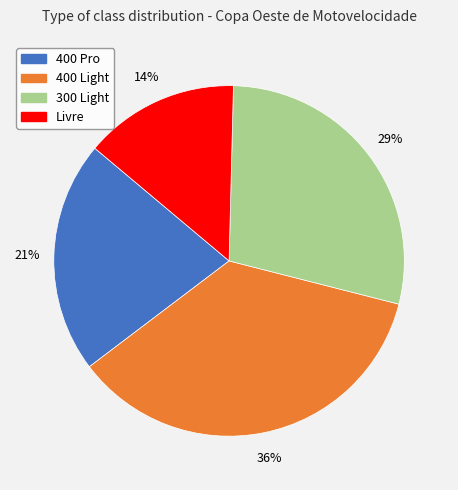

Approximately how many times larger is the value at 400 Pro compared to 400 Light?

0.6